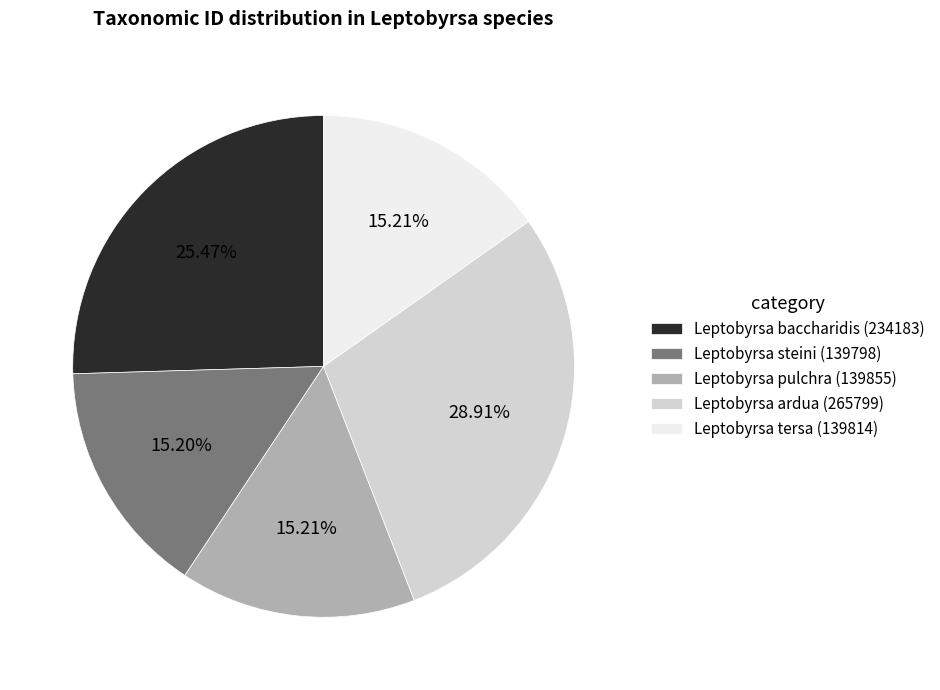

What is the largest slice in the pie chart?

Leptobyrsa ardua (265799)